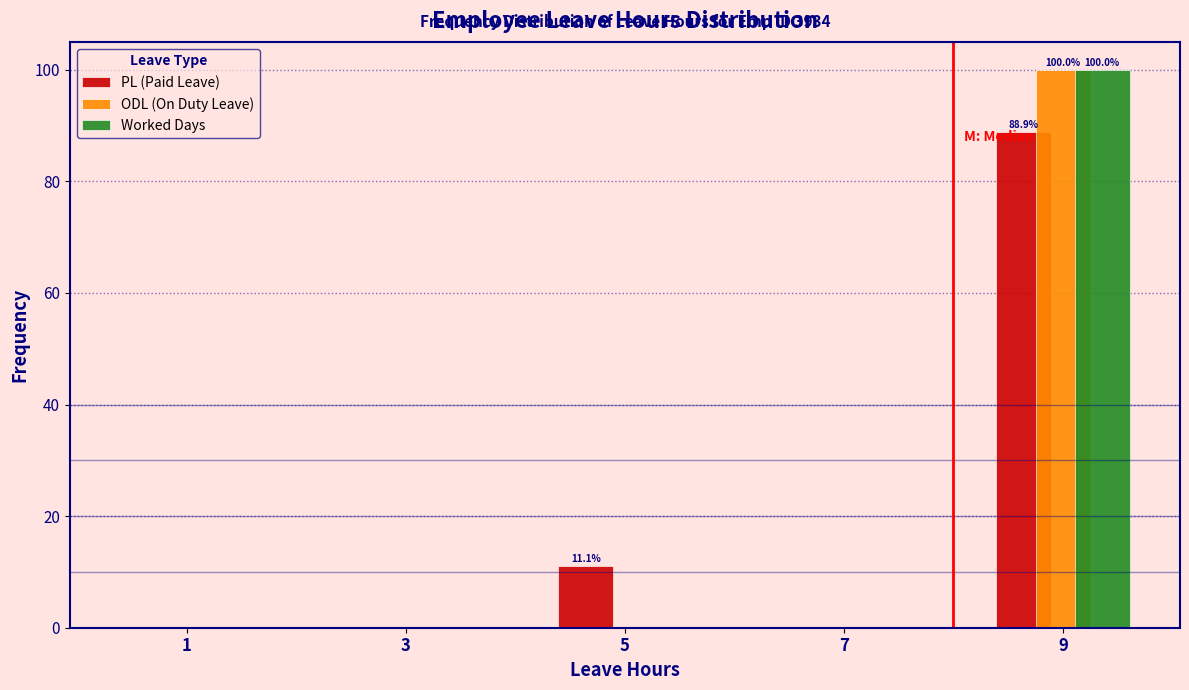

In the Worked Days series, which range on the x-axis has the tallest bar?

8 to 10